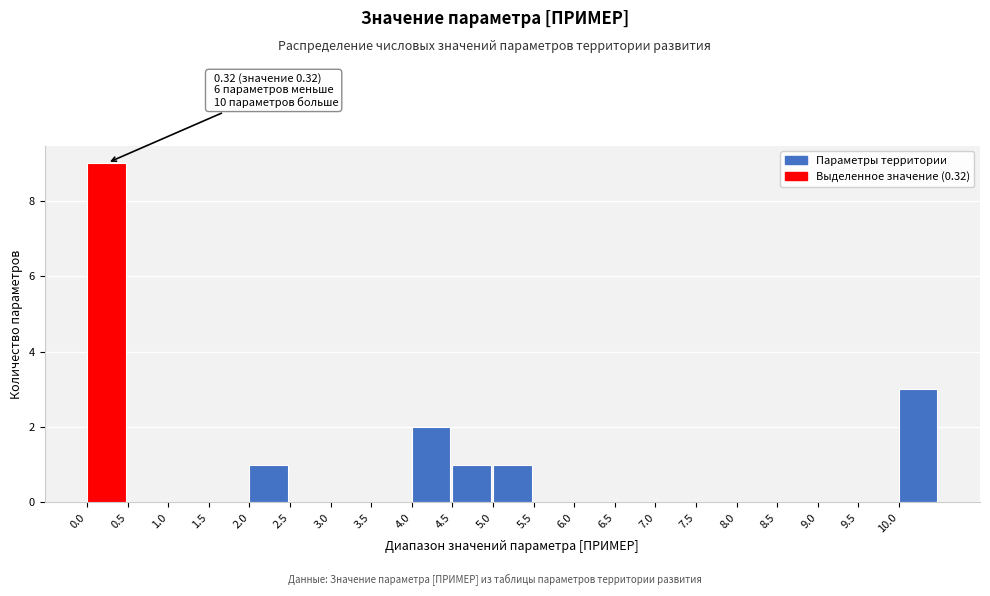

Over which range of the x-axis is the bar tallest?

0.0 to 0.5